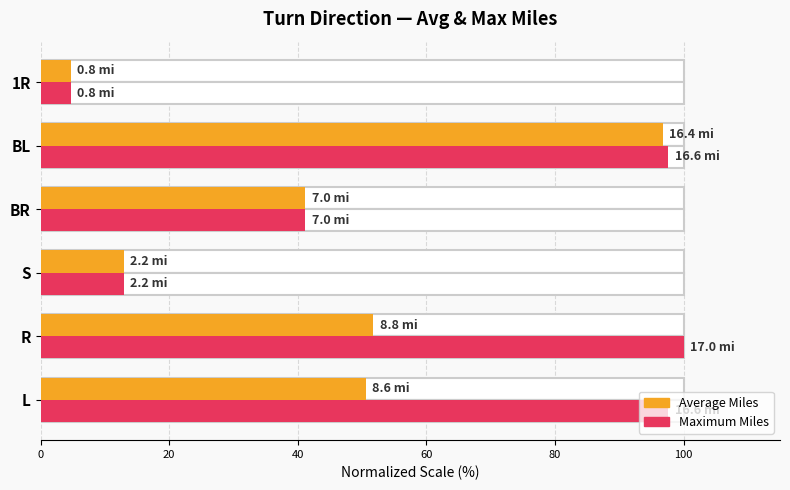

Reading left to right, transcribe all the data shown in this chart.

Avg Miles (normalized): 50.6	51.8	12.9	41.2	96.8	4.7
Max Miles (normalized): 97.6	100.0	12.9	41.2	97.6	4.7